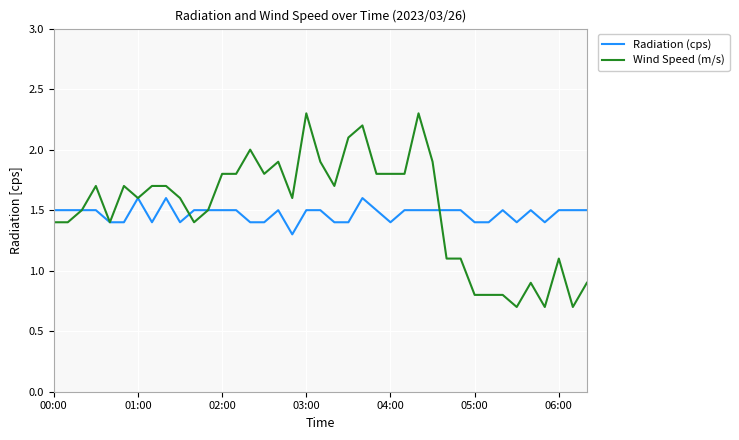

Rank the series by their maximum value, from highest to lowest.

Wind Speed (m/s), Radiation (cps)